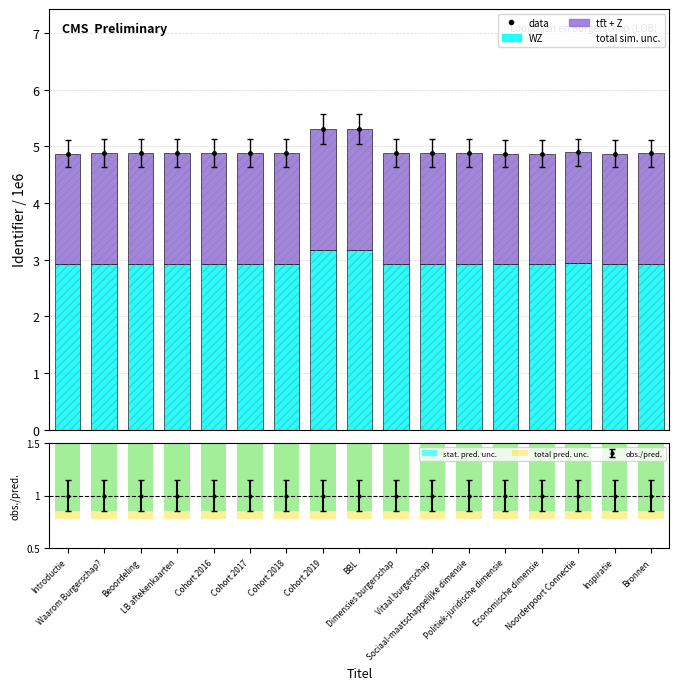

What is the spread (max minus min) of values at Noorderpoort Connectie?

1.8